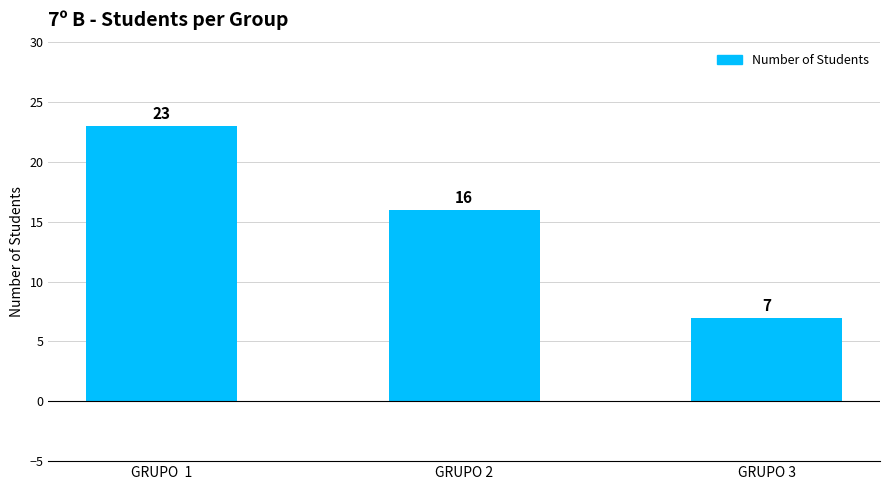

How many bars are there in total?

3